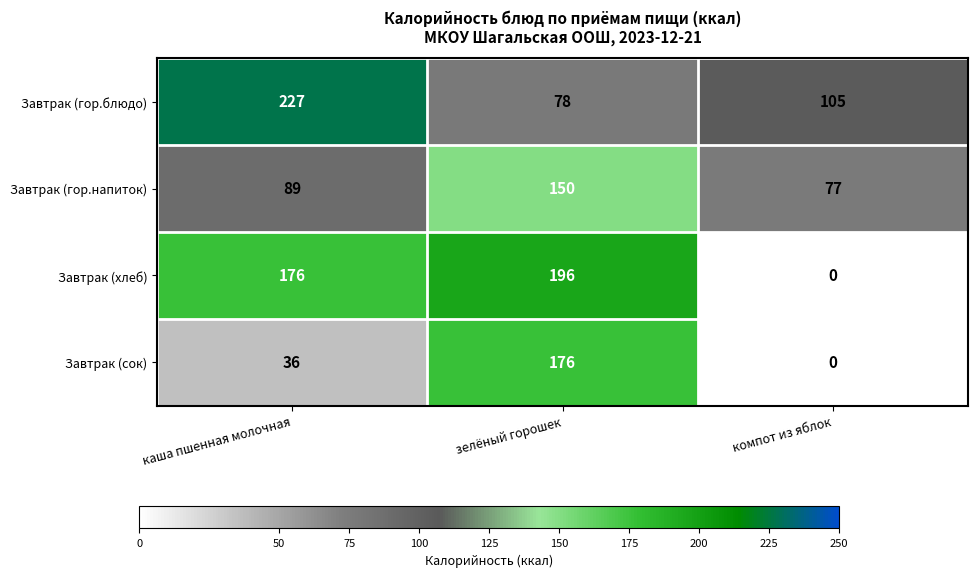

The Завтрак (сок) series shows 75 at компот из яблок. True or false?

False